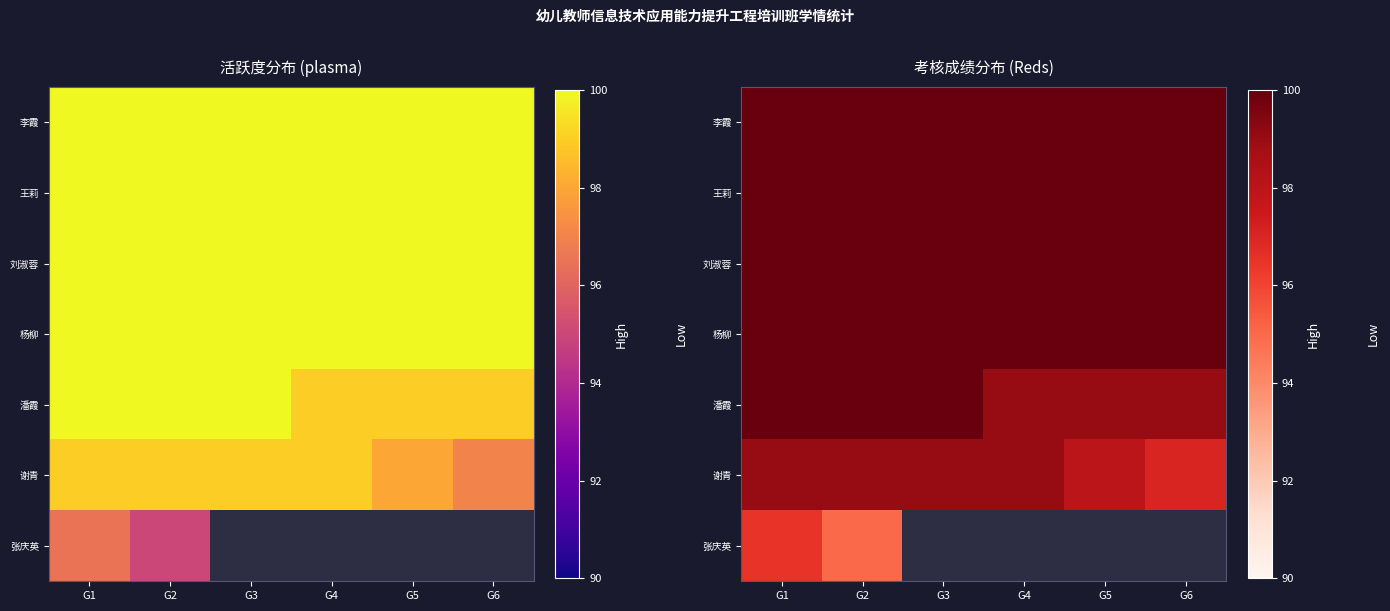

Which label corresponds to the largest value in the chart?

G1